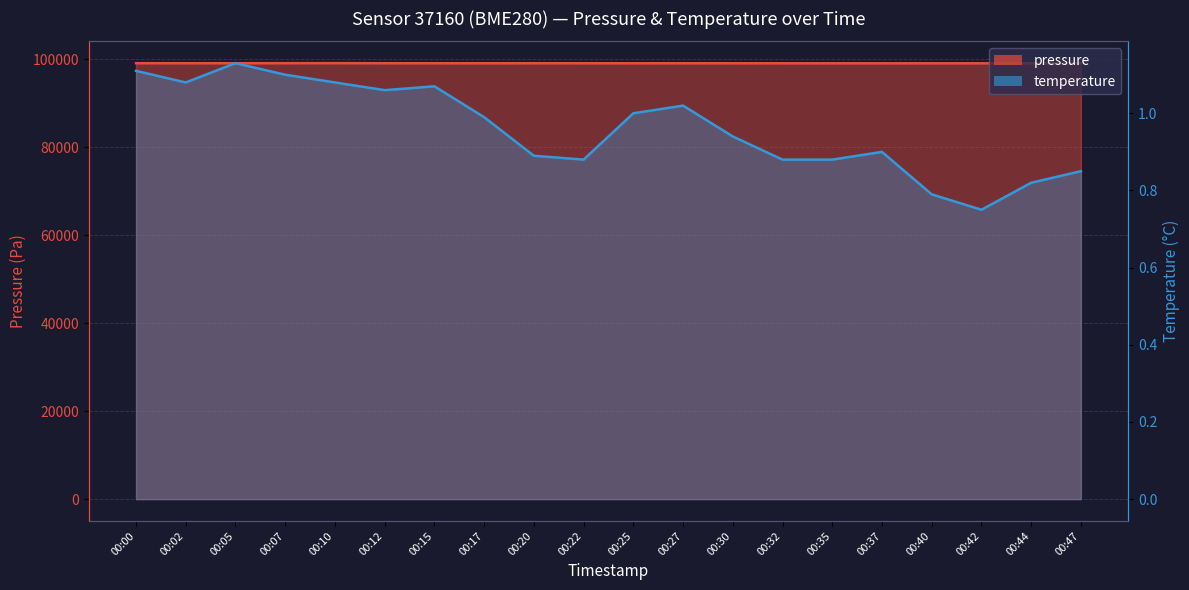

True or false: pressure and temperature cross at least once.

False